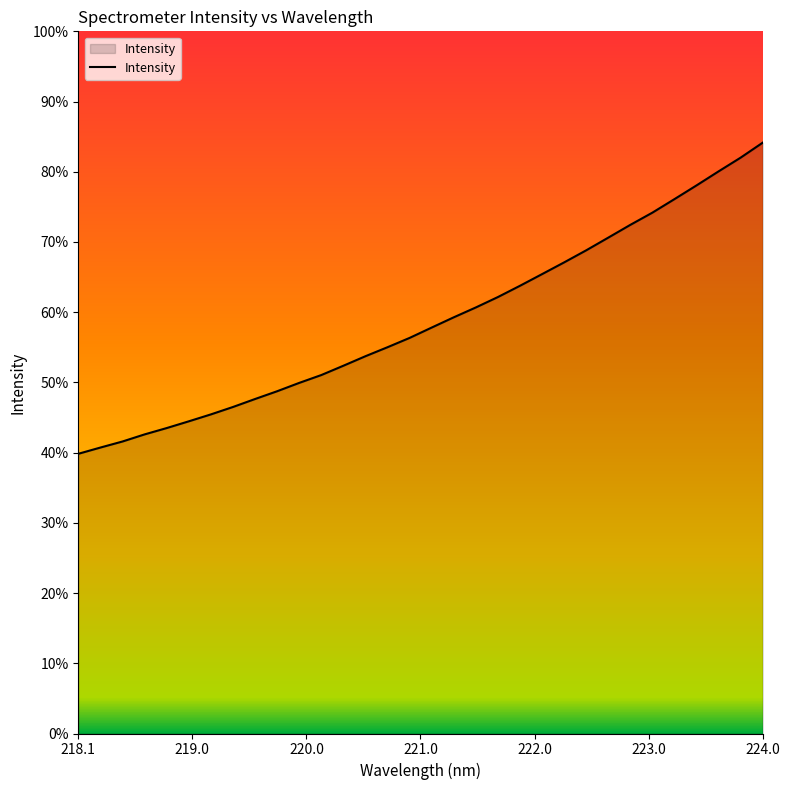

Does the chart display data point markers on the line(s)?

No